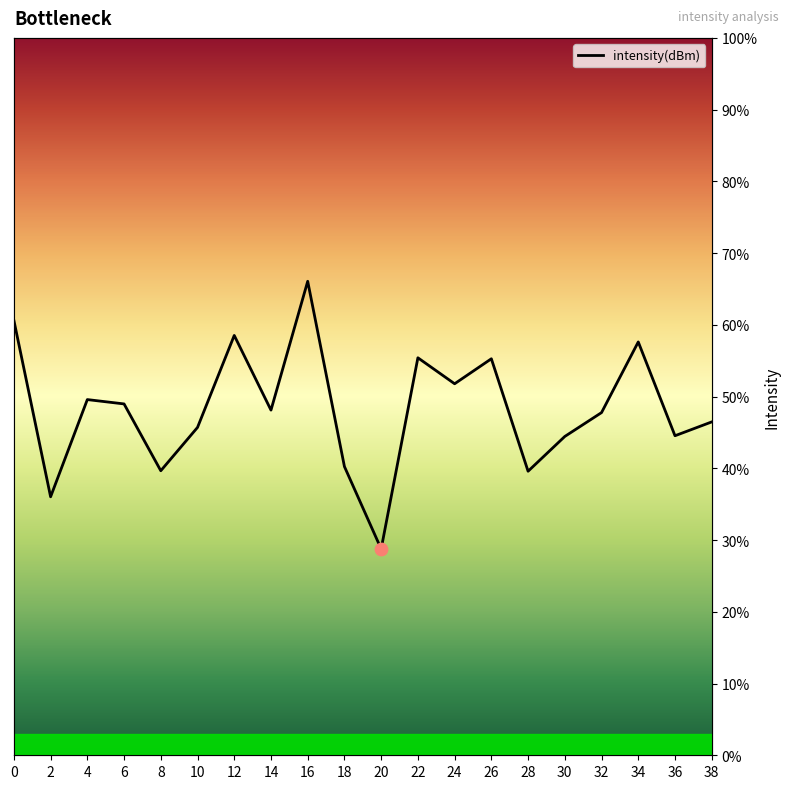

What is the ratio of the value at 24 to the value at 38?

1.1